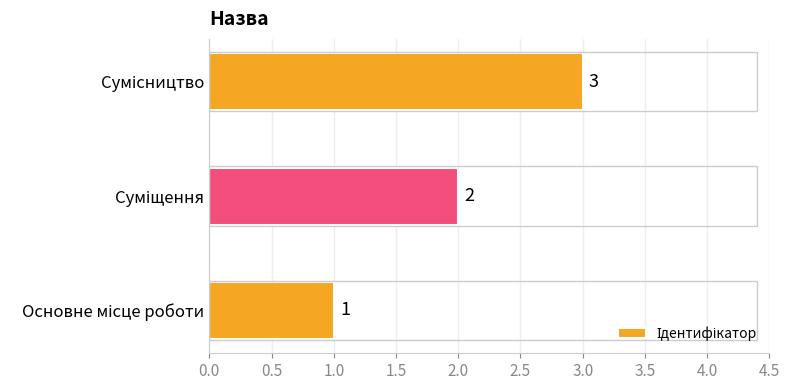

What is the maximum value shown in the chart?

3